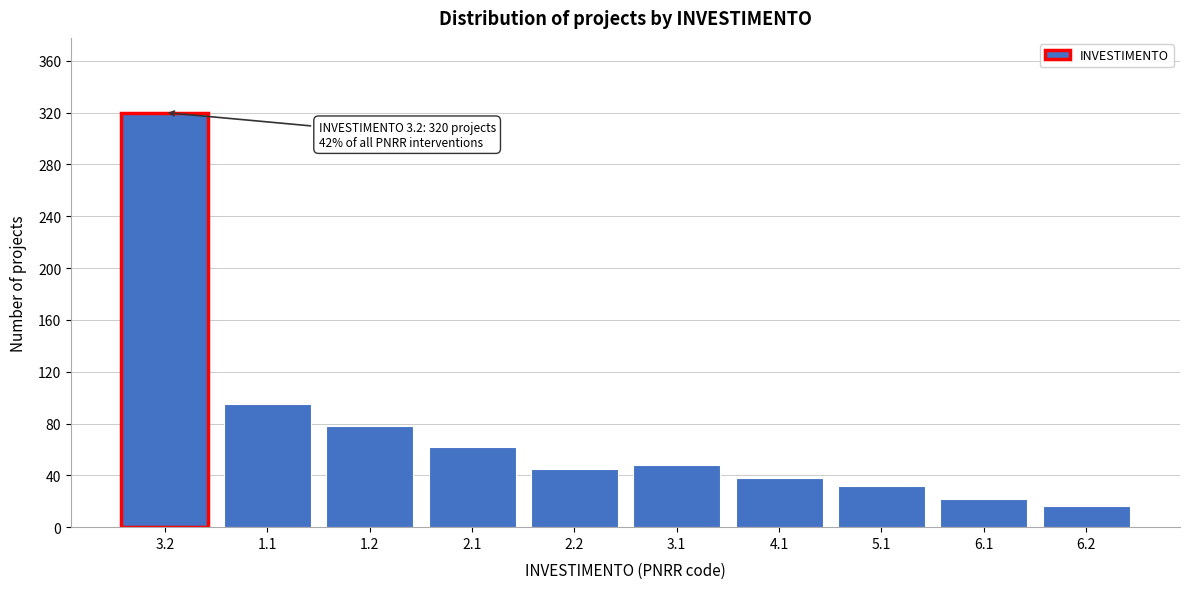

Reading left to right, extract all data points from this chart.

3.2=320	1.1=95	1.2=78	2.1=62	2.2=45	3.1=48	4.1=38	5.1=32	6.1=22	6.2=16